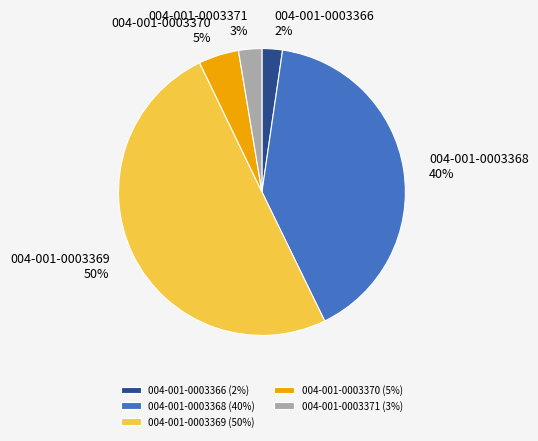

To the nearest percent, what is the combined percentage of 004-001-0003368 and 004-001-0003371?

43%